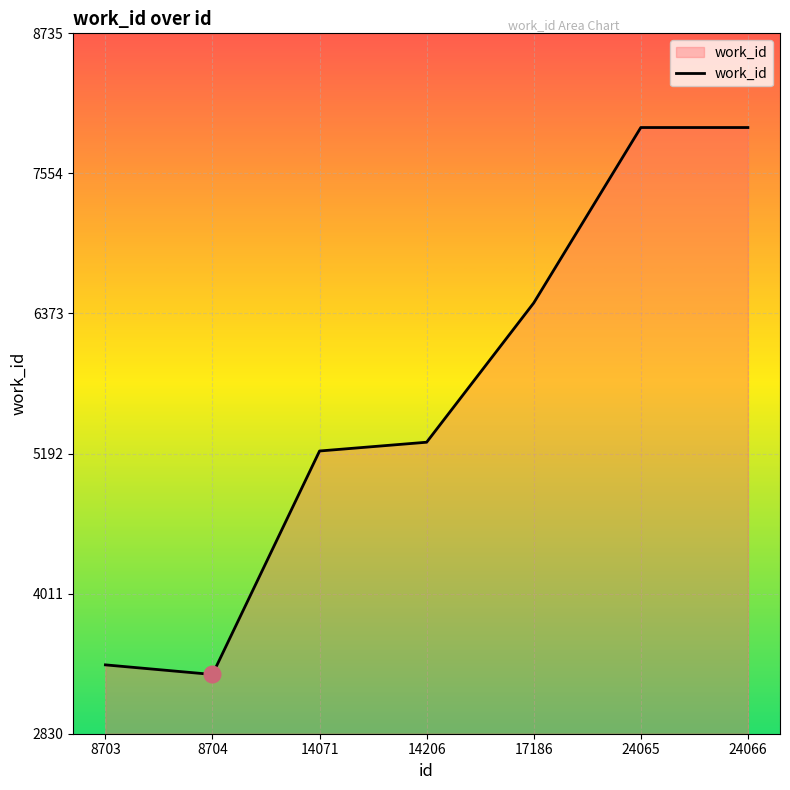

True or false: the data shows 9366 at 14071.

False